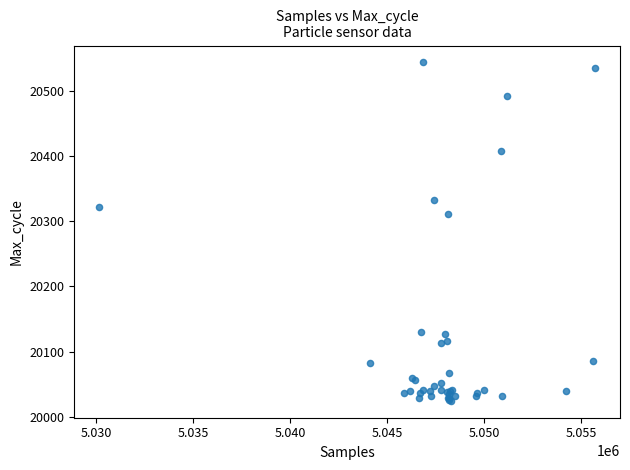

What Y value in the scatter plot is closest to 20284?

20311